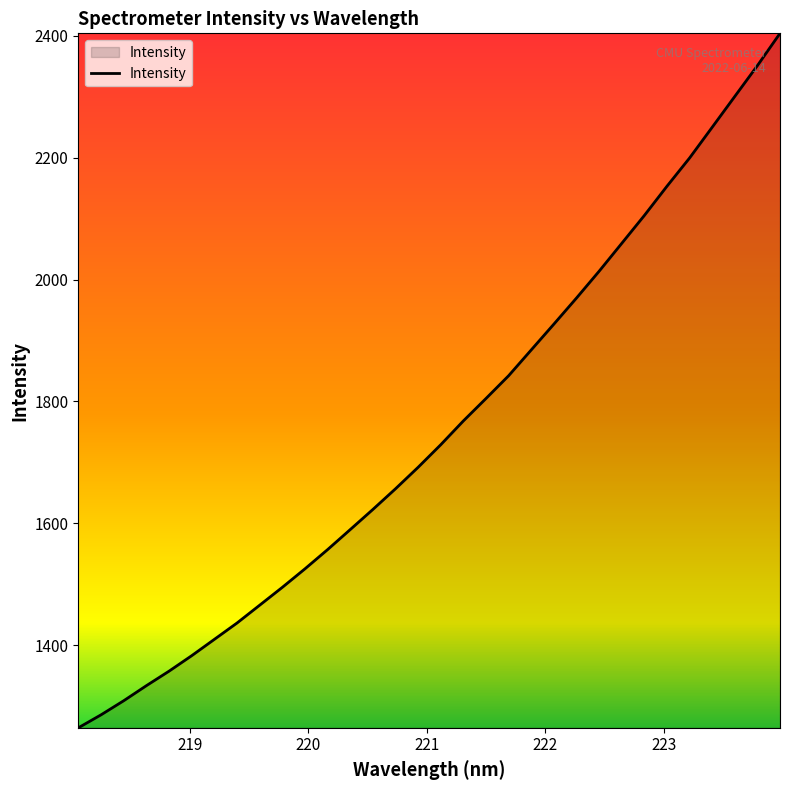

What is the maximum value shown in the chart?

2404.3